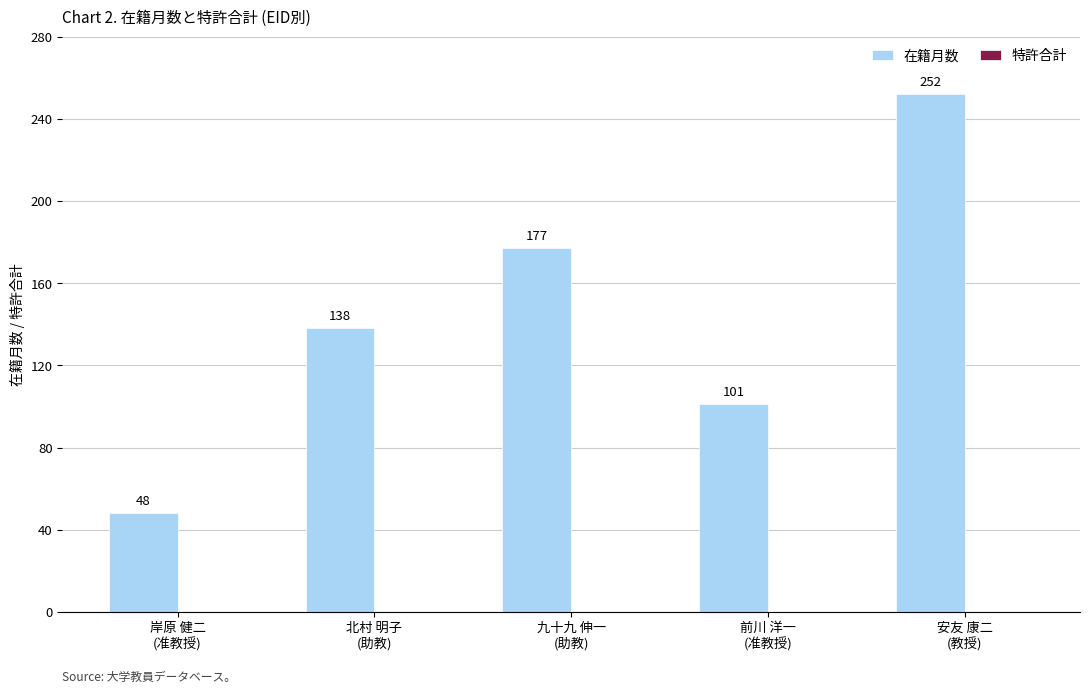

What is the value of the 2nd bar from the left?

138